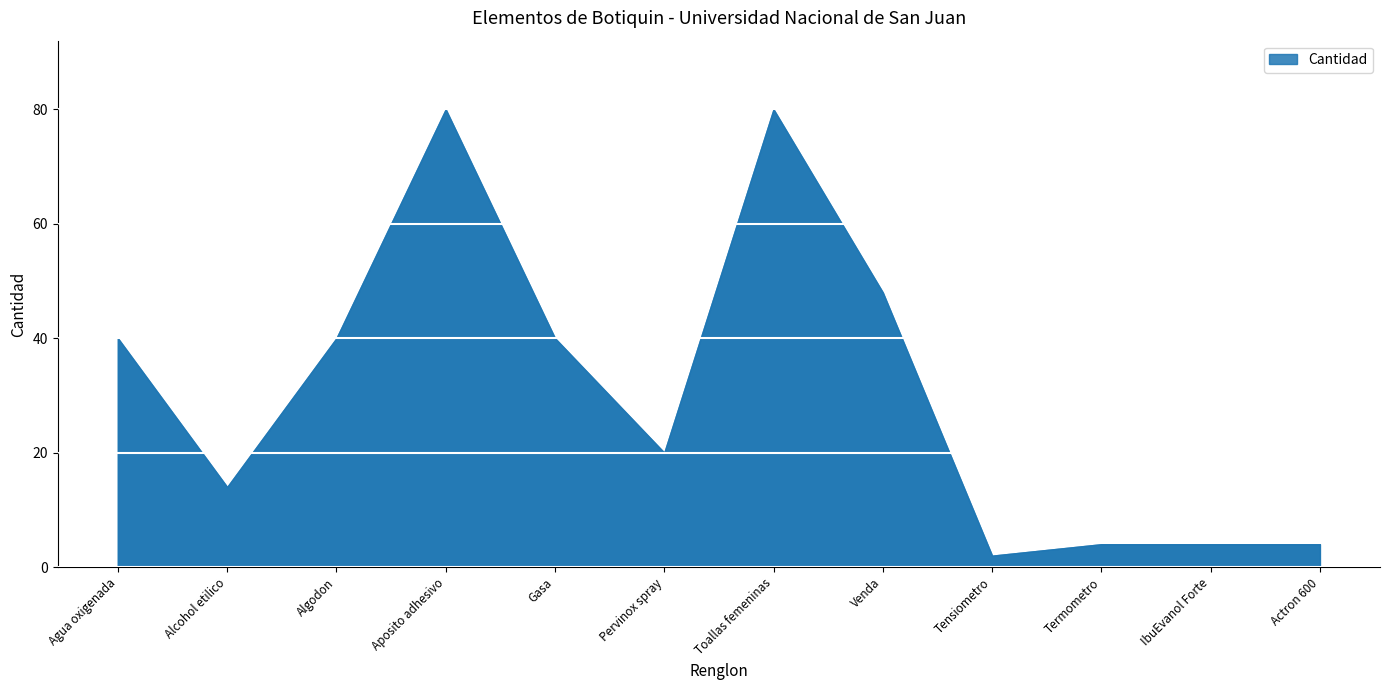

What is the approximate value at Alcohol etilico, to the nearest 10?

10